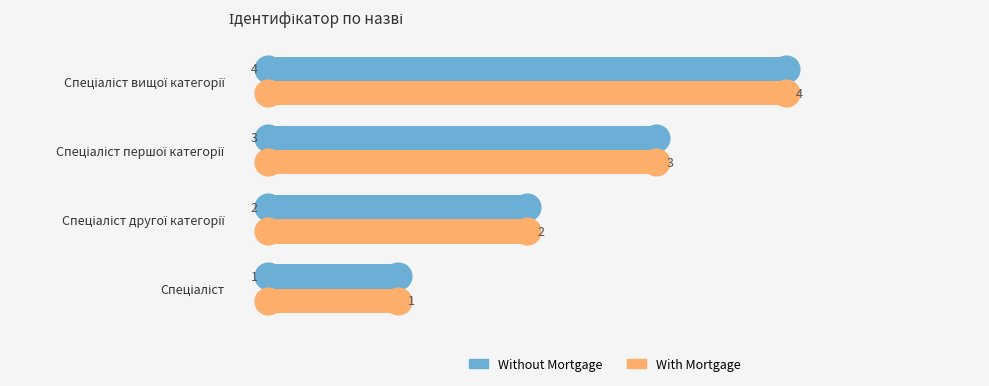

Is the value of Without Mortgage at Спеціаліст вищої категорії greater than the value of With Mortgage at Спеціаліст першої категорії?

Yes